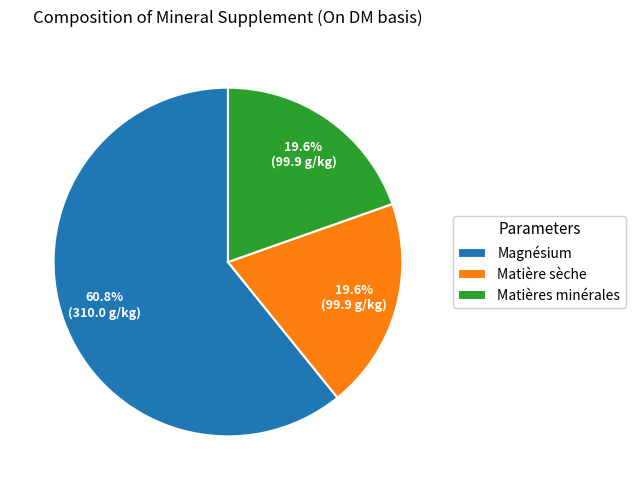

Which slice is the largest?

Magnésium